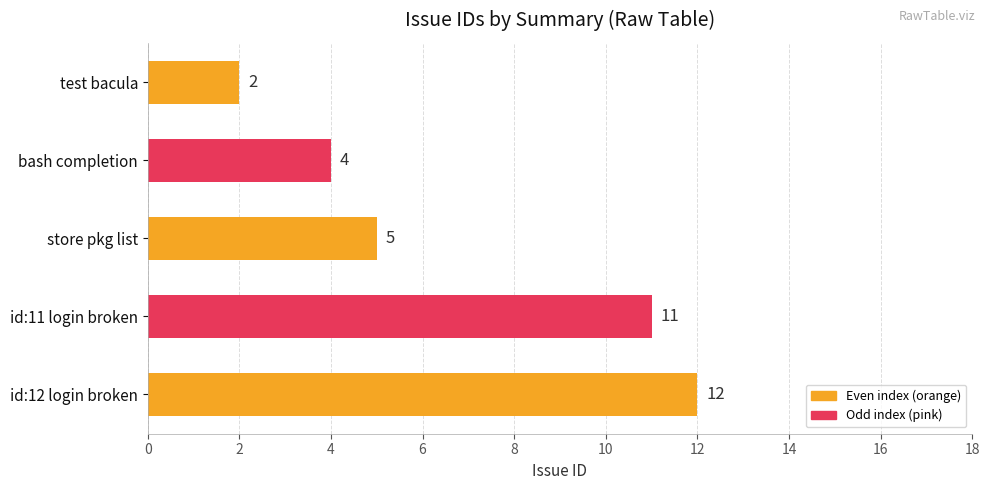

Which label corresponds to the smallest value in the chart?

test bacula